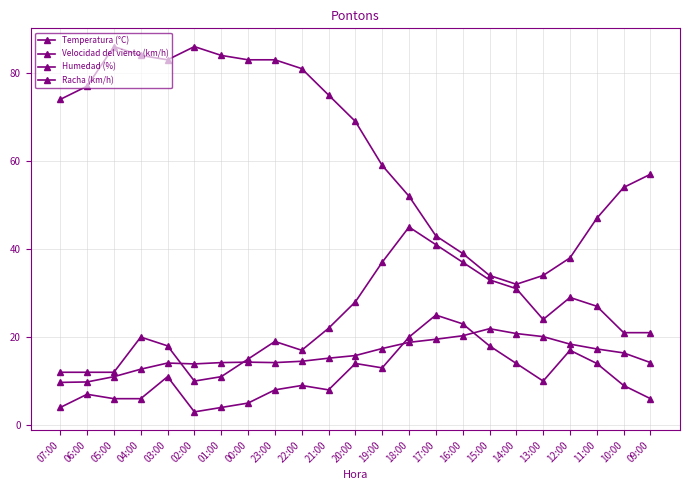

Where does the Velocidad del viento (km/h) series first go above 9?

03:00